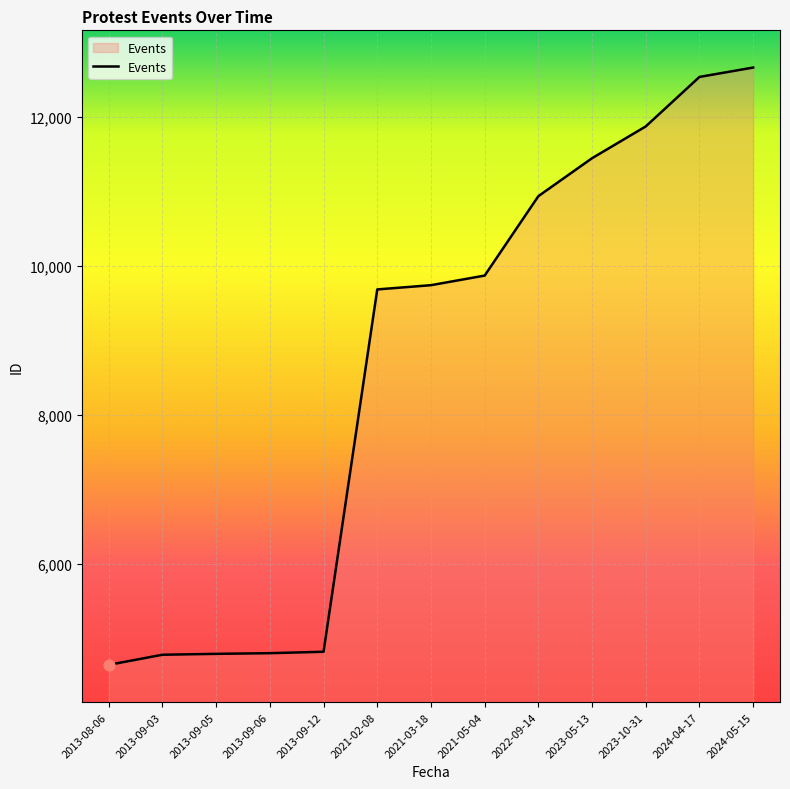

What is the ratio of the value at 2021-02-08 to the value at 2021-03-18?

1.0